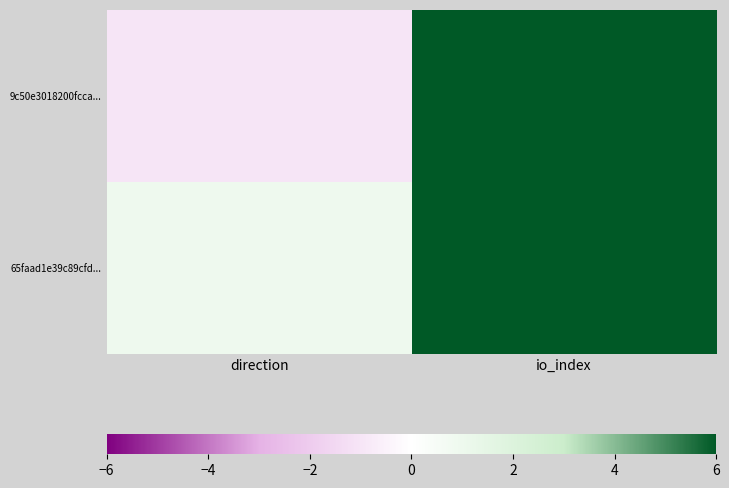

What is the maximum value shown in the chart?

105